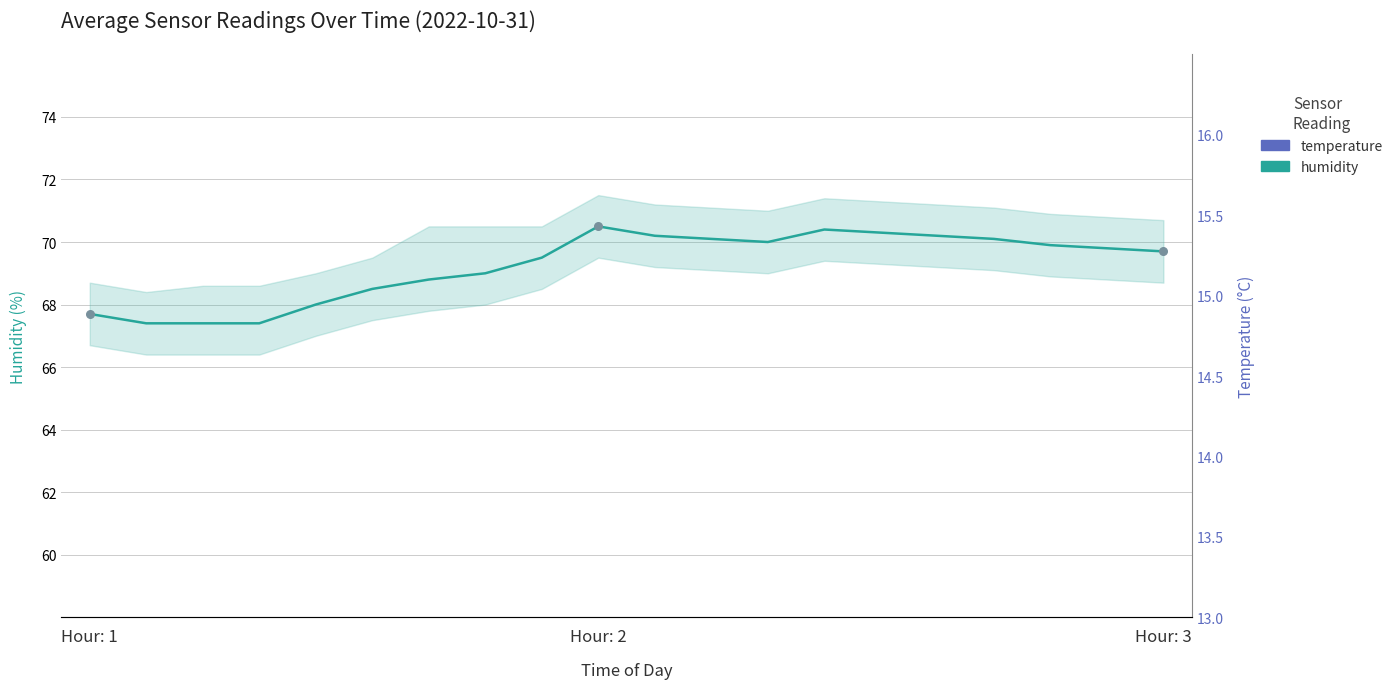

Is the value of humidity at 5 greater than the value of temperature at 3?

Yes